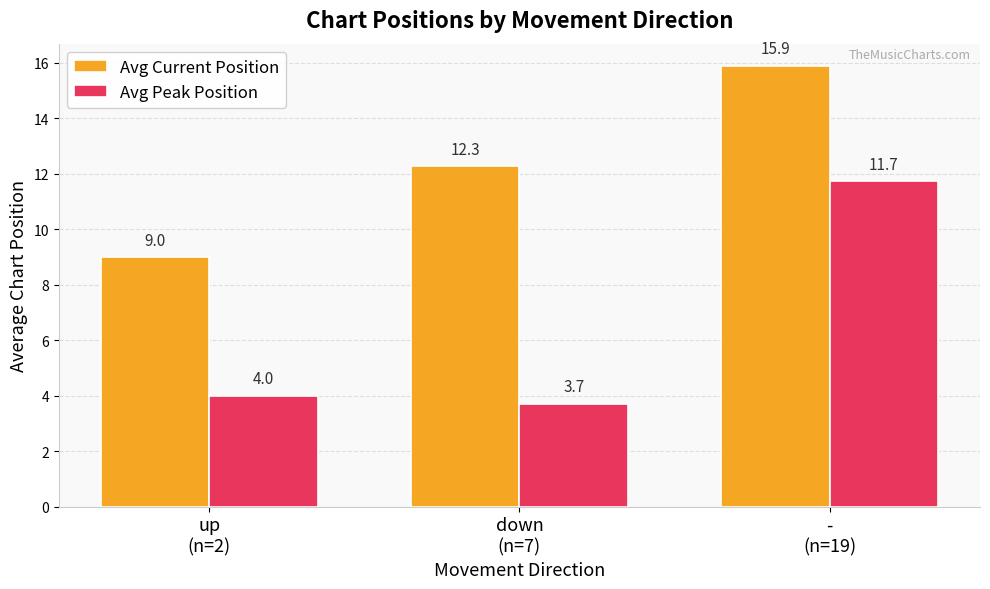

The value of Avg Peak Position at -
(n=19) is 11.7. True or false?

True